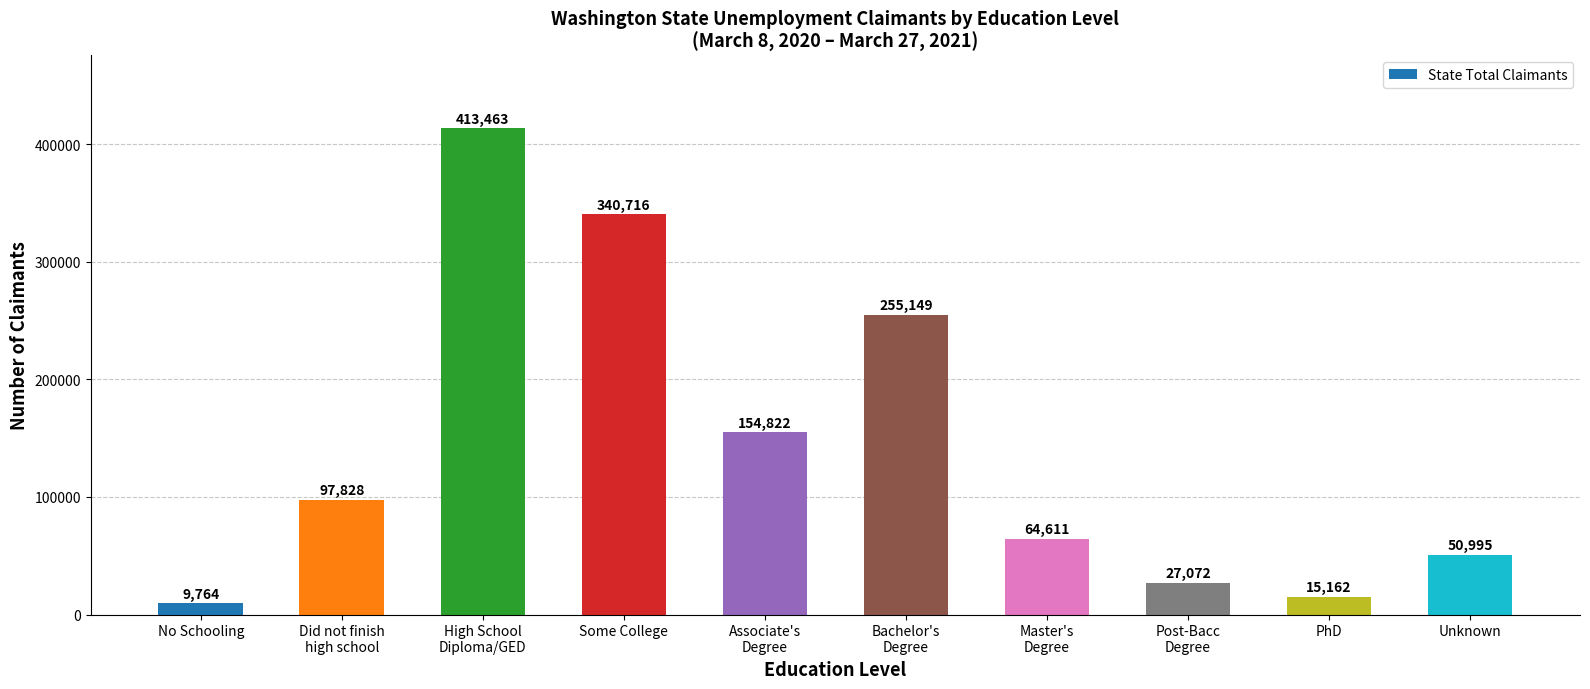

True or false: the data shows 540439 at Some College.

False